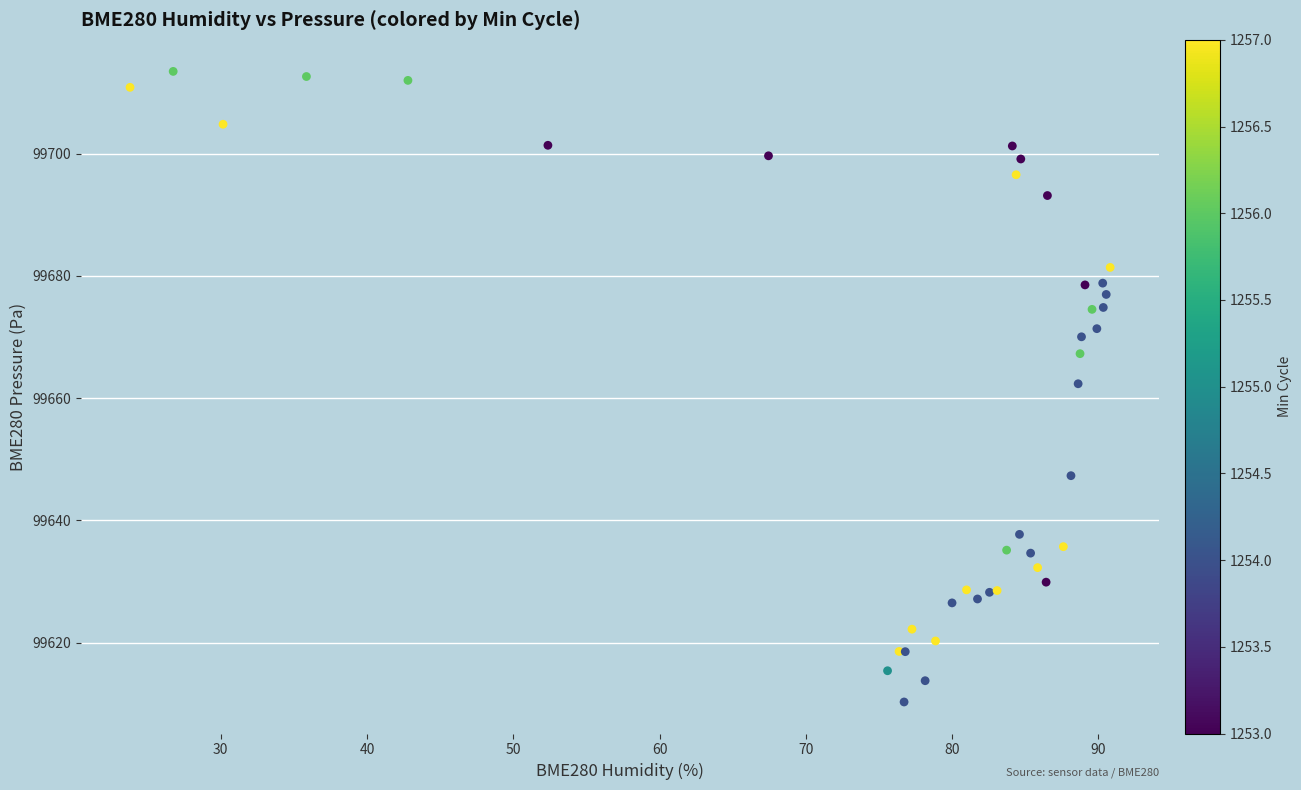

What Y value in the scatter plot is closest to 99661?

99662.4